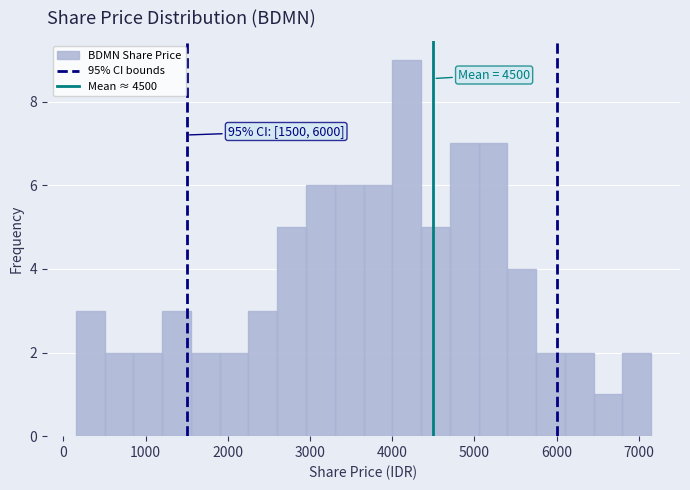

Read against the x-axis, roughly where is the centre of the tallest bar?

4200